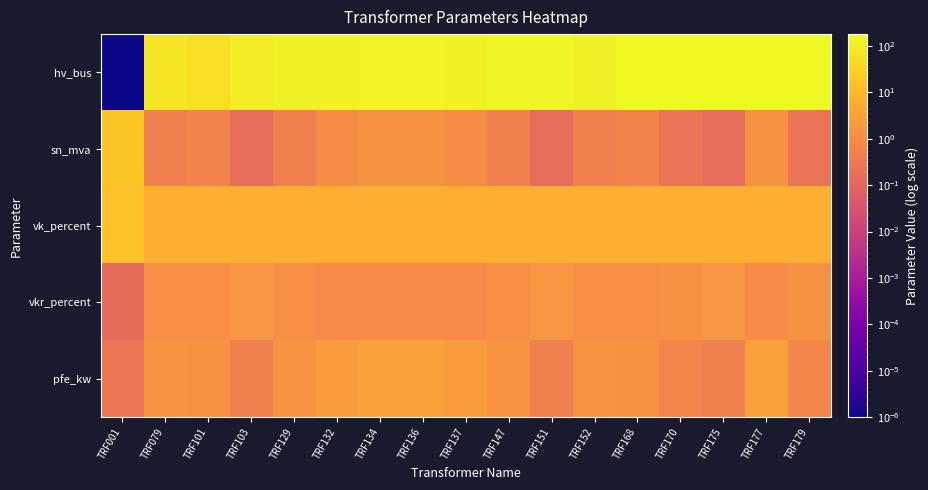

At TRF152, list the series in order from largest to smallest.

hv_bus, vk_percent, pfe_kw, vkr_percent, sn_mva